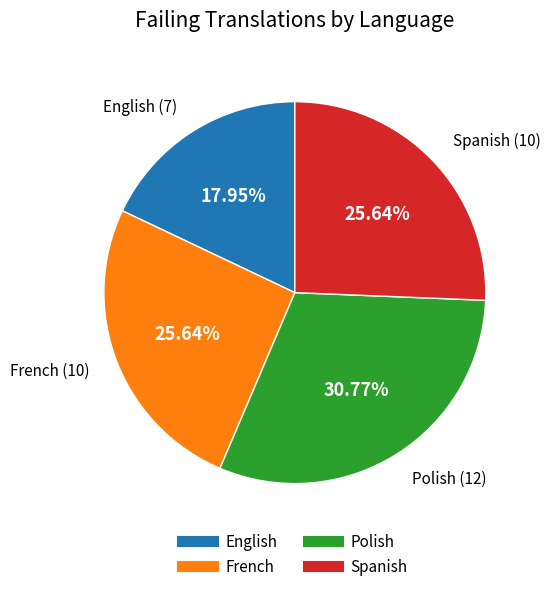

Which slice is the smallest?

English